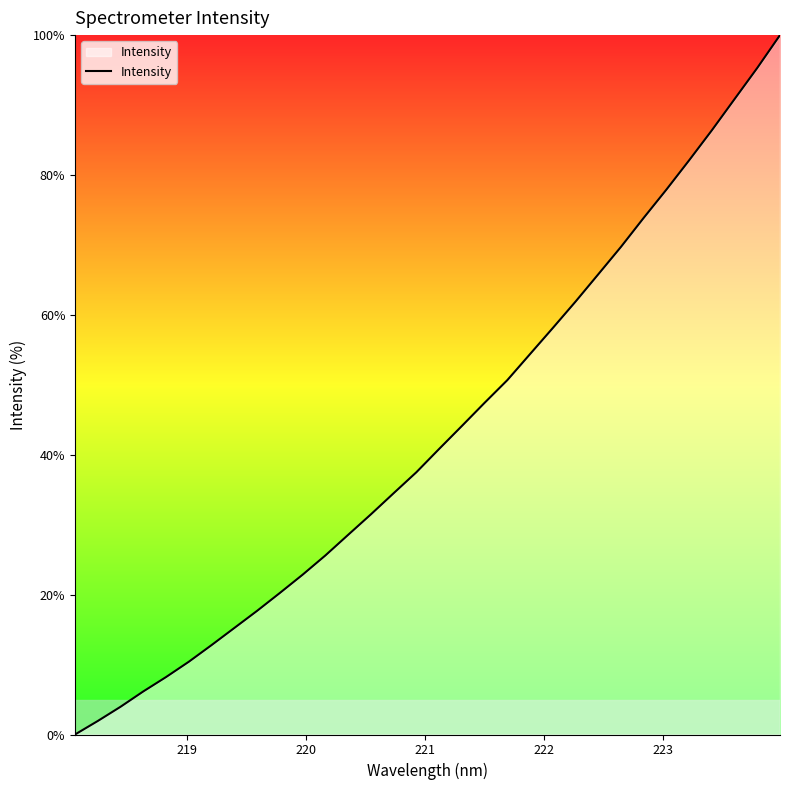

How many lines are shown in the chart?

1